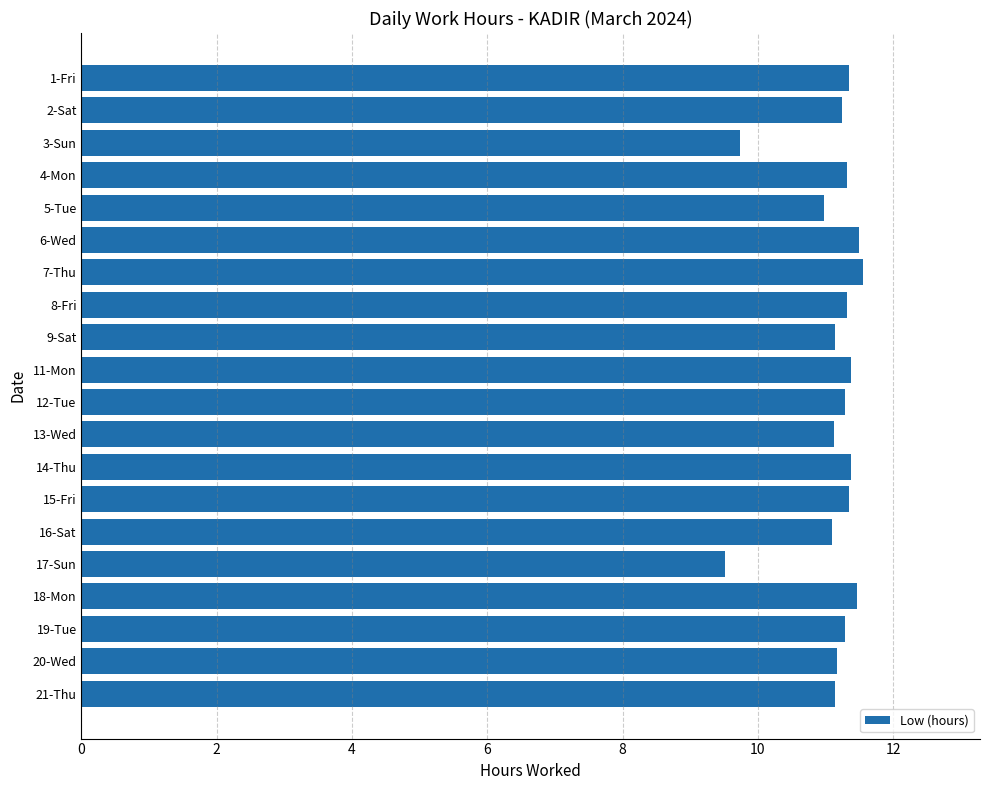

What is the label of the 13th bar from the bottom?

8-Fri